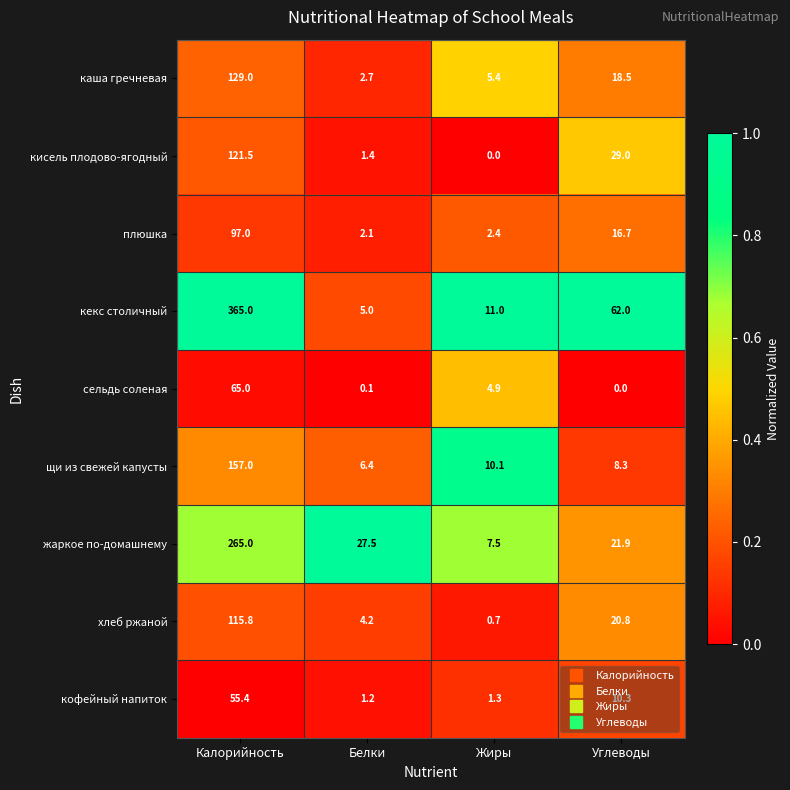

Rank the series by their maximum value, from lowest to highest.

кофейный напиток, сельдь соленая, плюшка, хлеб ржаной, кисель плодово-ягодный, каша гречневая, щи из свежей капусты, жаркое по-домашнему, кекс столичный